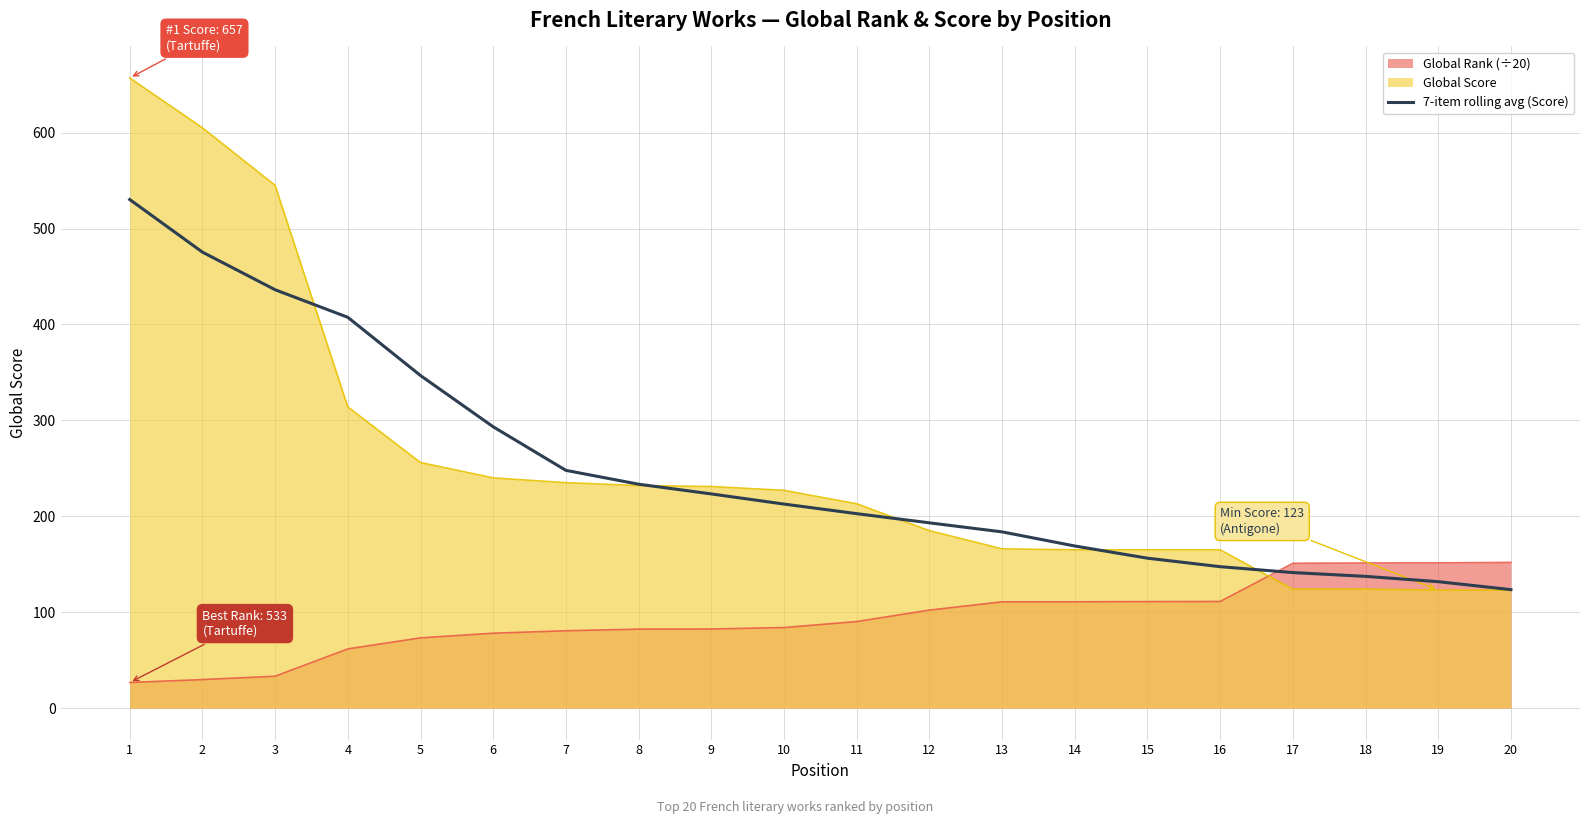

True or false: the data shows 233.4 at 8.

True